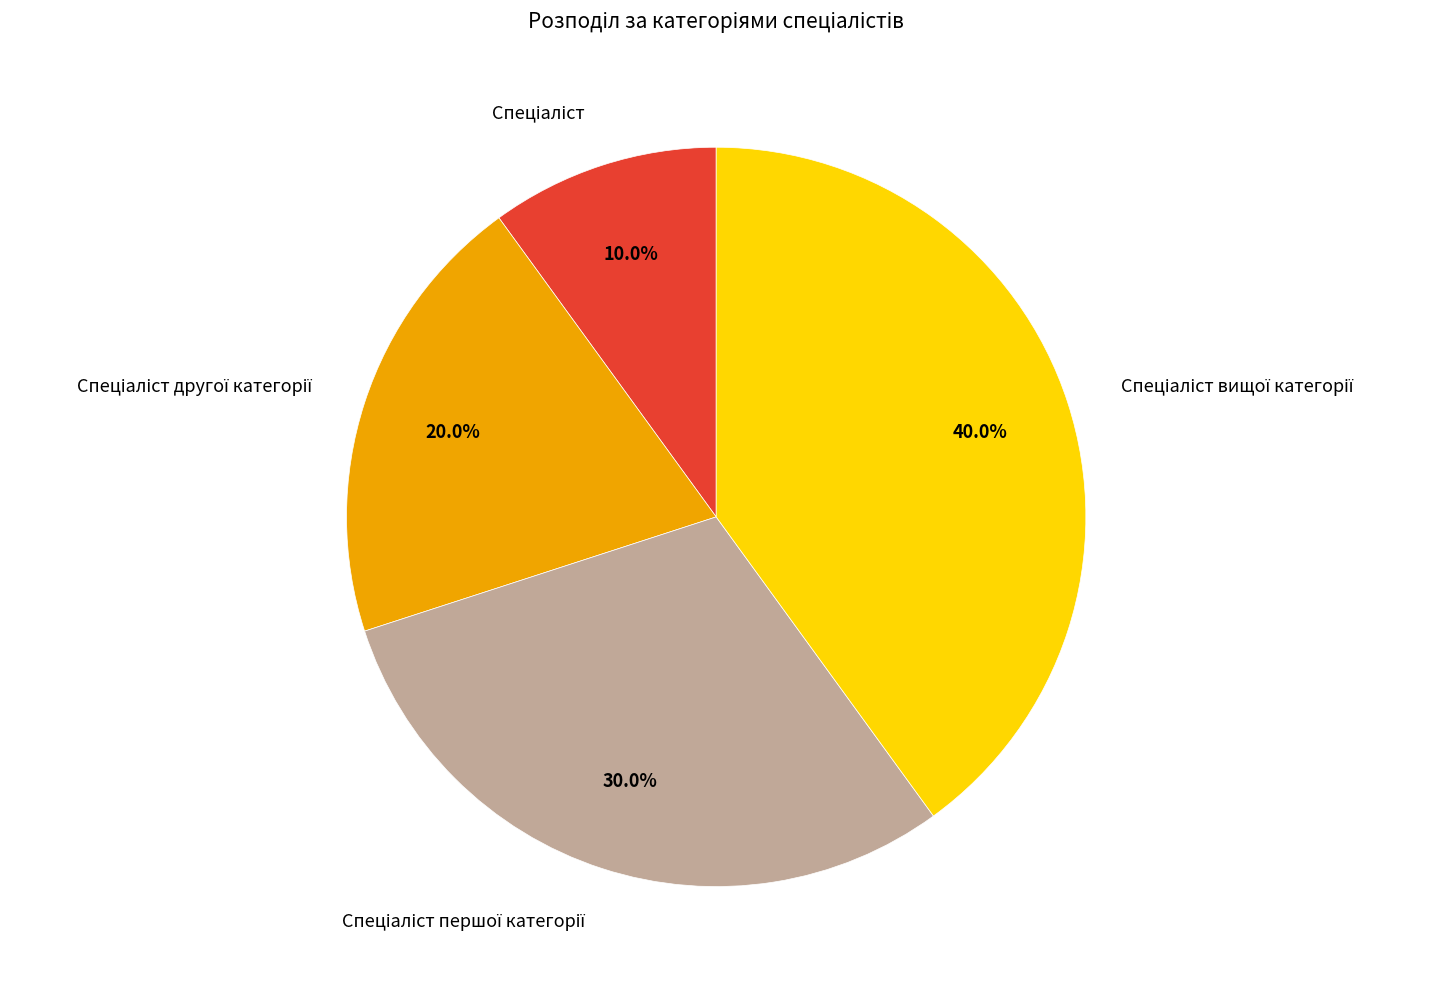

Does any single category account for the majority?

No